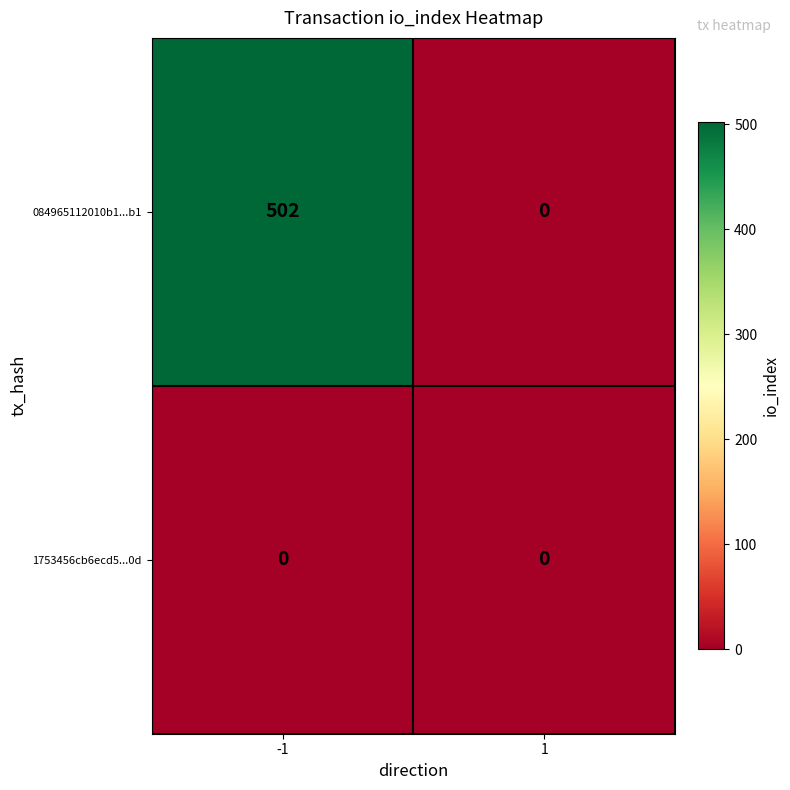

At which category is the sum across all series the highest?

-1